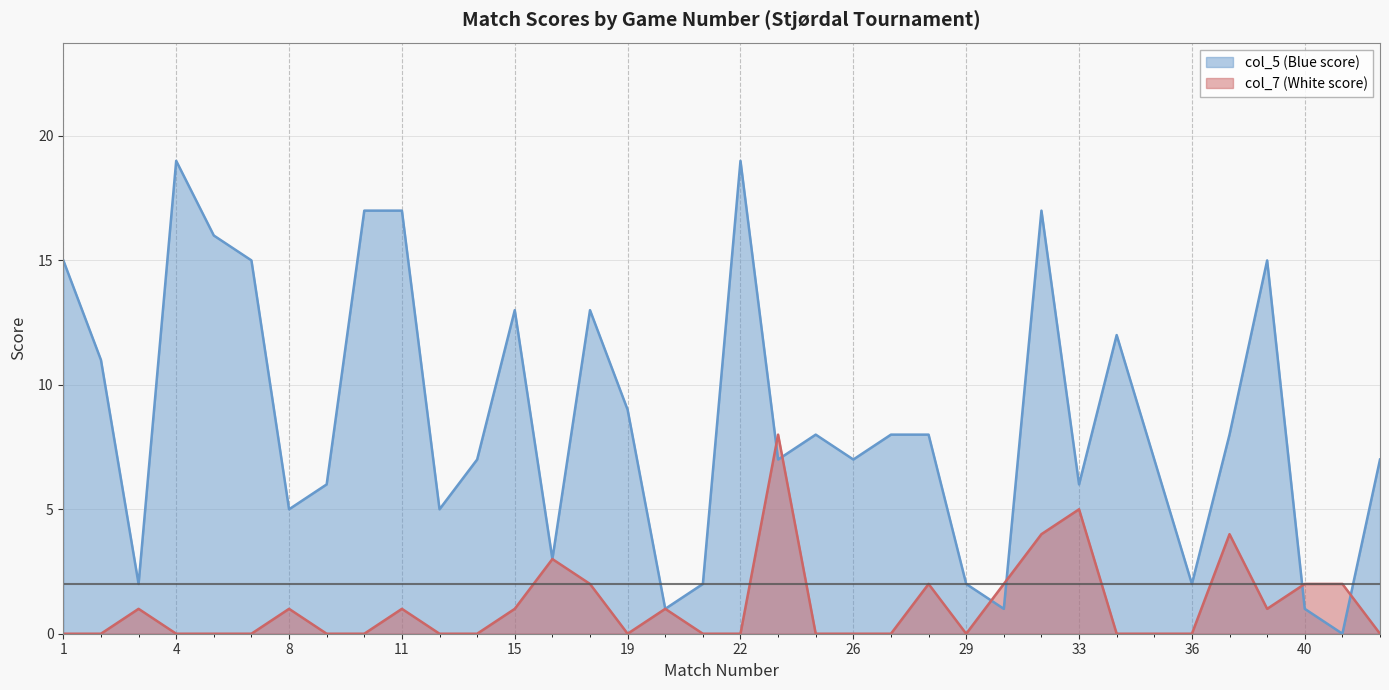

What is the difference between the second highest and minimum values in the col_7 (White score) series?

5